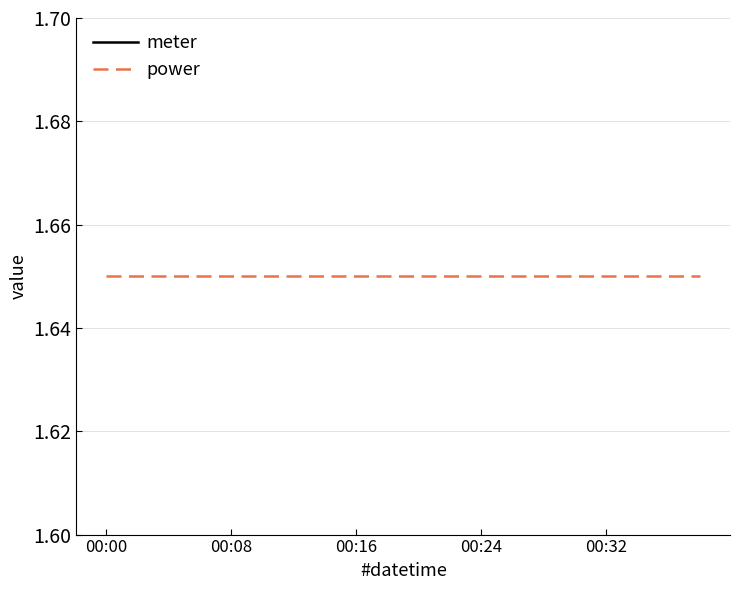

The power series shows 0.8 at 15. True or false?

False